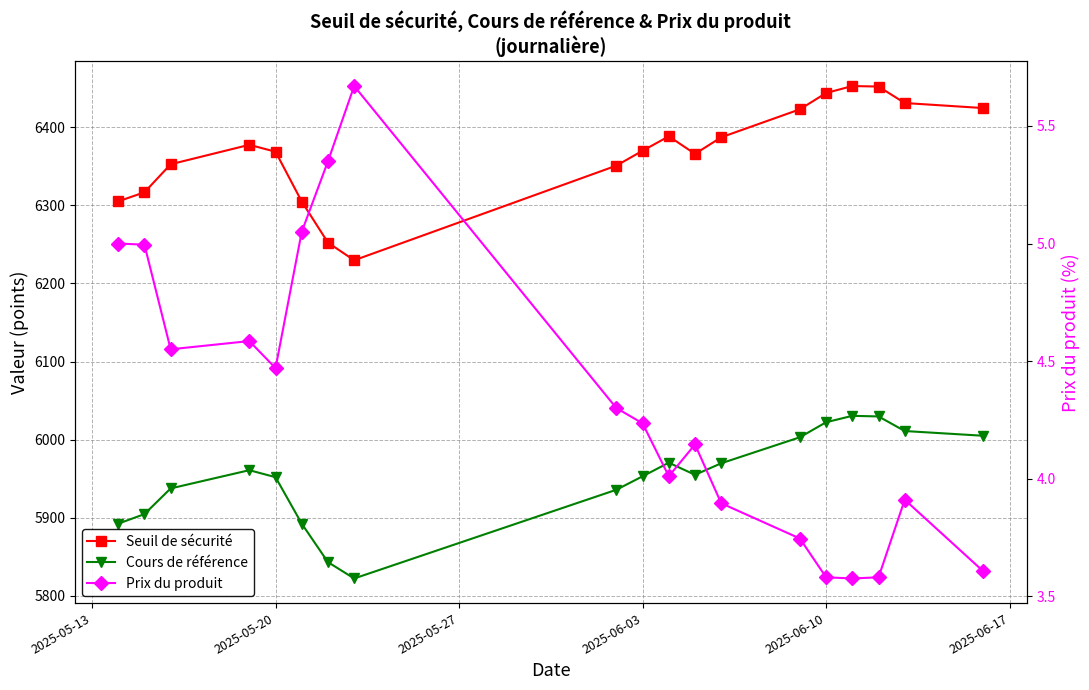

True or false: Seuil de sécurité and Prix du produit cross at least once.

False